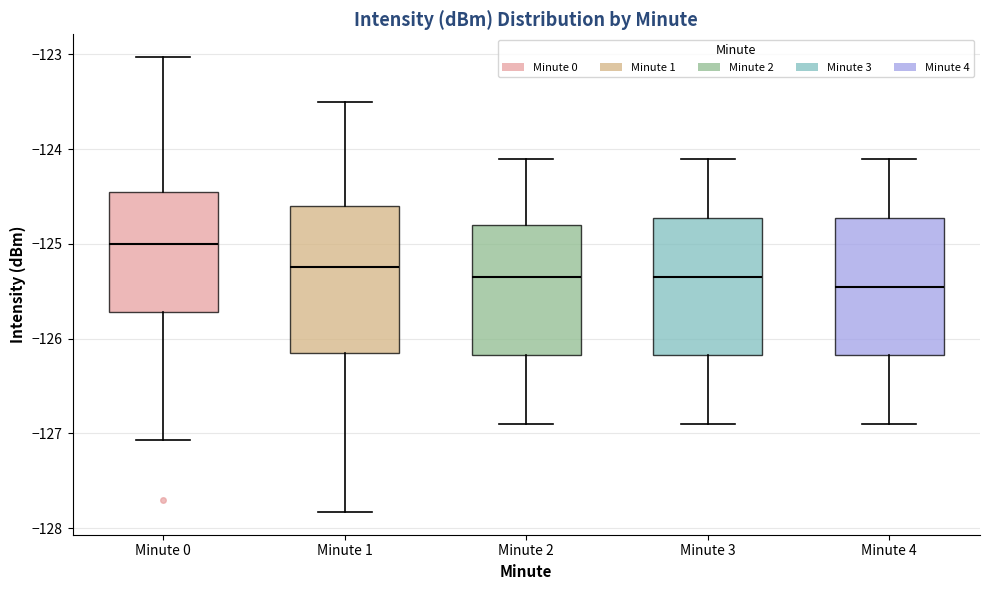

Reading left to right, transcribe this box plot: for each box, give where its median line is, the range the box spans, and where its two whiskers end, as read against the y-axis. The values are not printed on the chart, so give them approximately, as read against the axis.

Minute 0: median -125.0, box -125.7 to -124.5, whiskers -127.1 to -123.0
Minute 1: median -125.2, box -126.2 to -124.6, whiskers -127.8 to -123.5
Minute 2: median -125.3, box -126.2 to -124.8, whiskers -126.9 to -124.1
Minute 3: median -125.3, box -126.2 to -124.7, whiskers -126.9 to -124.1
Minute 4: median -125.4, box -126.2 to -124.7, whiskers -126.9 to -124.1